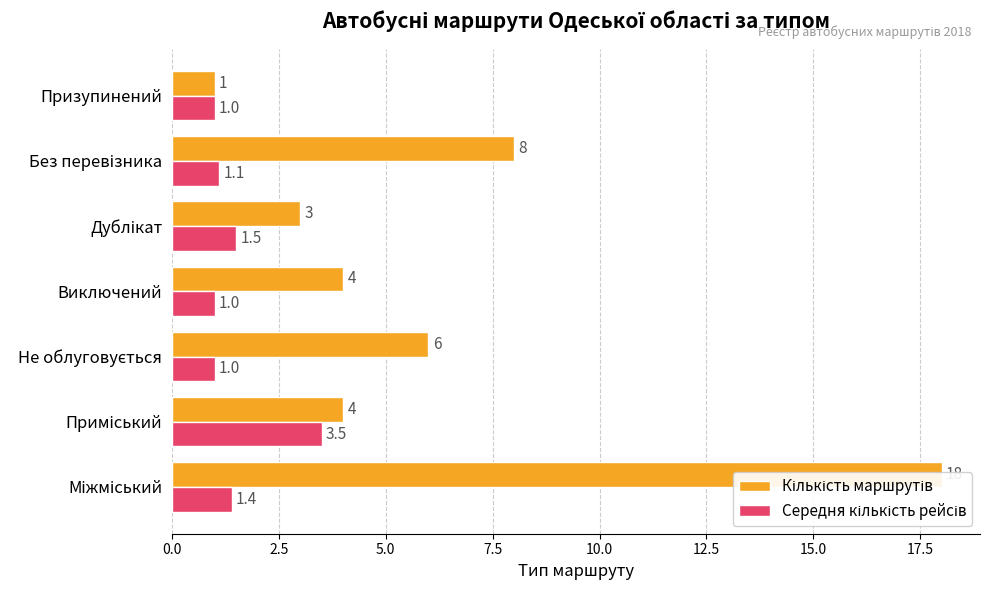

What is the greatest value displayed?

18.0